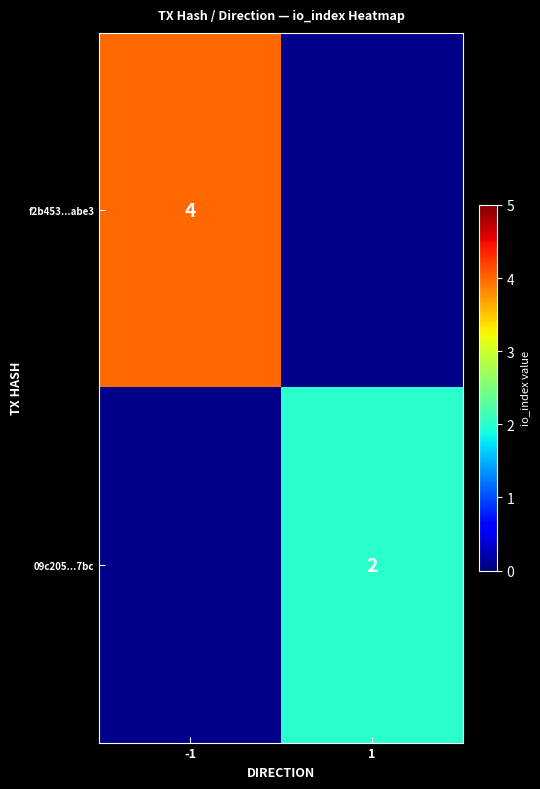

Is the value of f2b453...abe3 at -1 greater than the value of 09c205...7bc at 1?

Yes